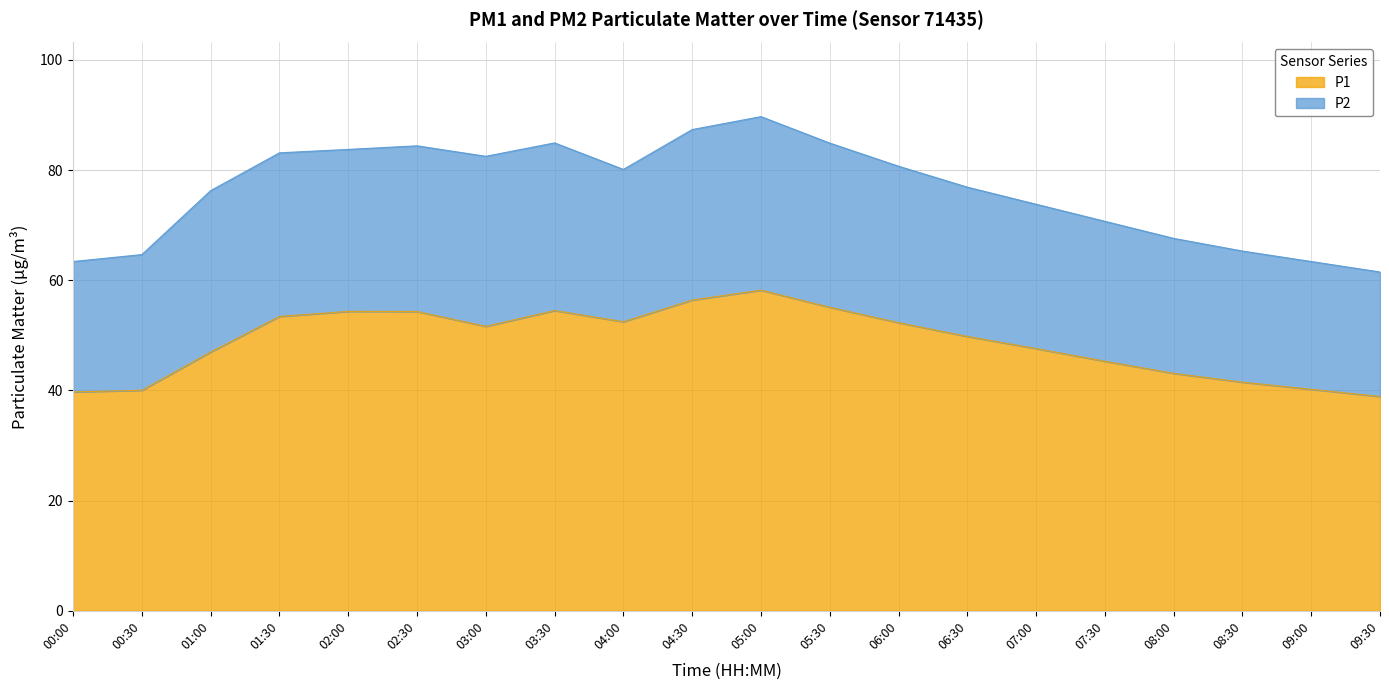

At which category does the data reach its first local peak?

02:00